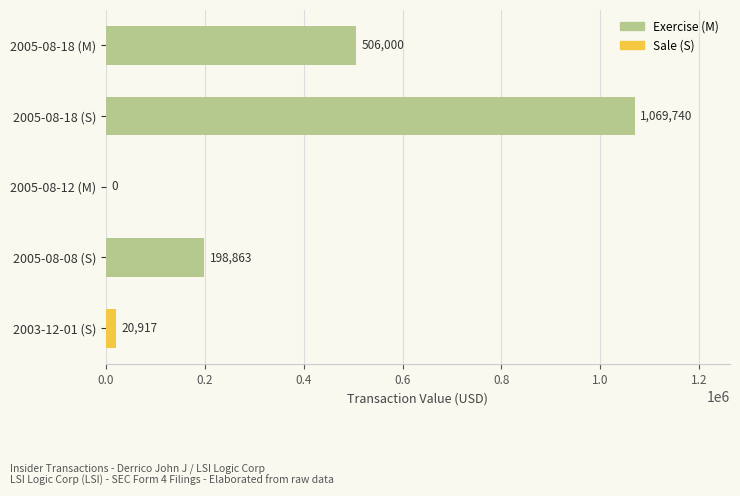

Reading top to bottom, extract all data points from this chart.

2005-08-18 (M)=506000	2005-08-18 (S)=1069740	2005-08-12 (M)=0	2005-08-08 (S)=198863	2003-12-01 (S)=20917